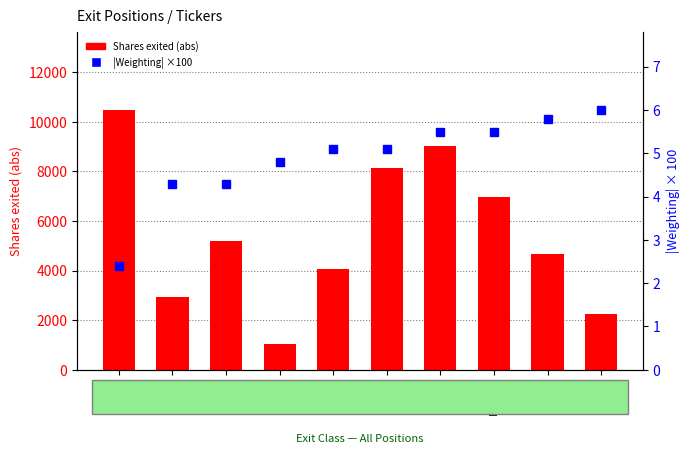

At how many categories does at least one series exceed 8778?

2